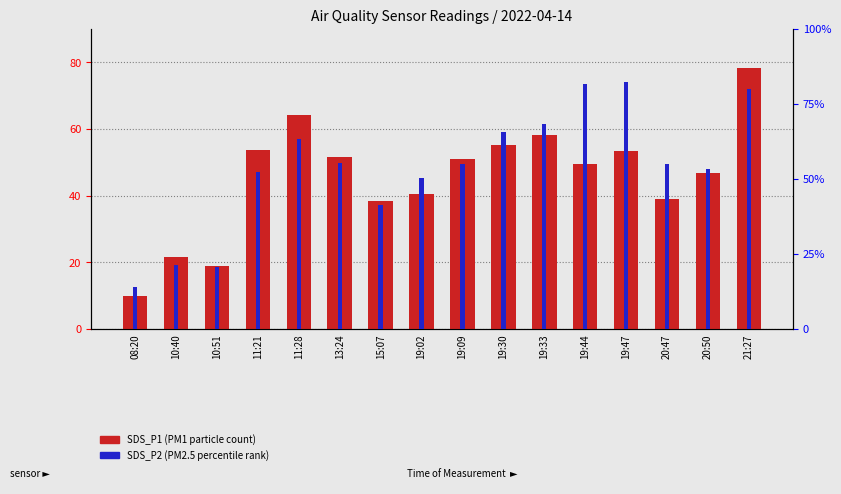

At which label does SDS_P1 (PM1) first exceed 51?

11:21